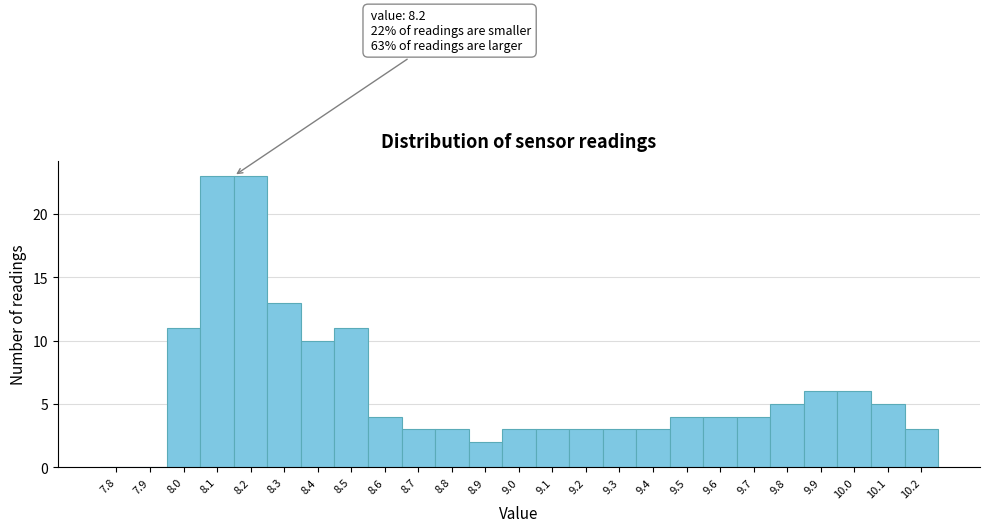

Reading right to left, extract all data points from this chart.

10.2=3	10.1=5	10.0=6	9.9=6	9.8=5	9.7=4	9.6=4	9.5=4	9.4=3	9.3=3	9.2=3	9.1=3	9.0=3	8.9=2	8.8=3	8.7=3	8.6=4	8.5=11	8.4=10	8.3=13	8.2=23	8.1=23	8.0=11	7.9=0	7.8=0